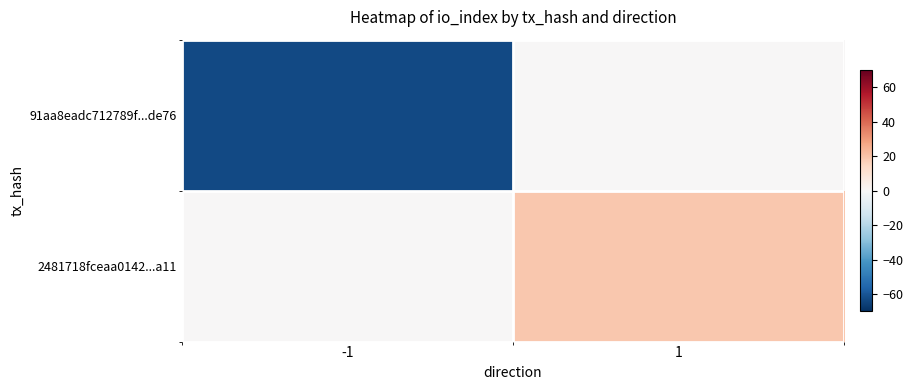

Reading right to left, list all the values displayed in this chart.

91aa8eadc712789f...de76: 1=0	-1=-63
2481718fceaa0142...a11: 1=19	-1=0